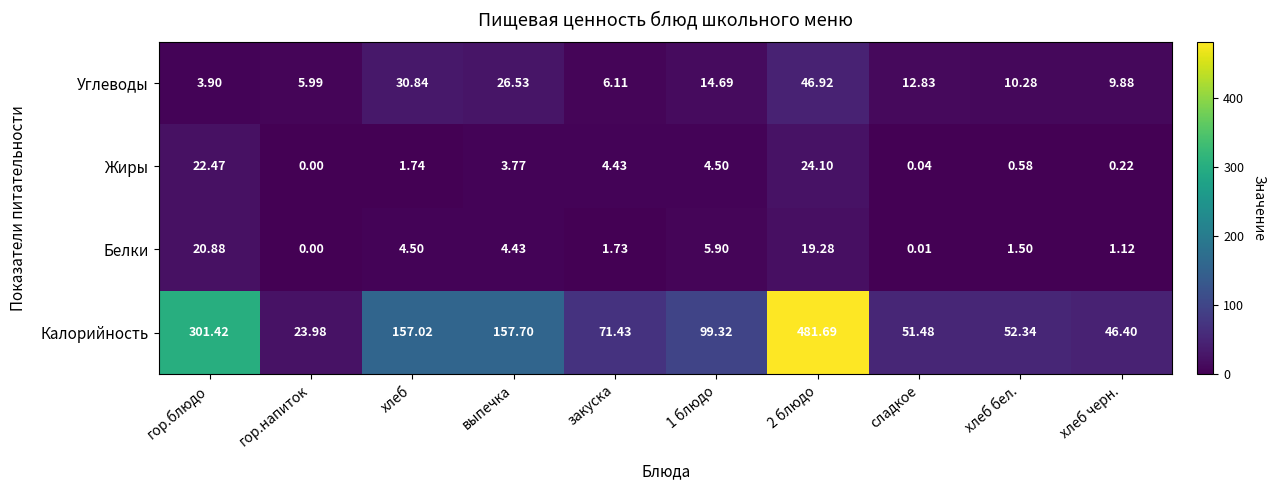

Which category has the lowest value in the Жиры series?

гор.напиток